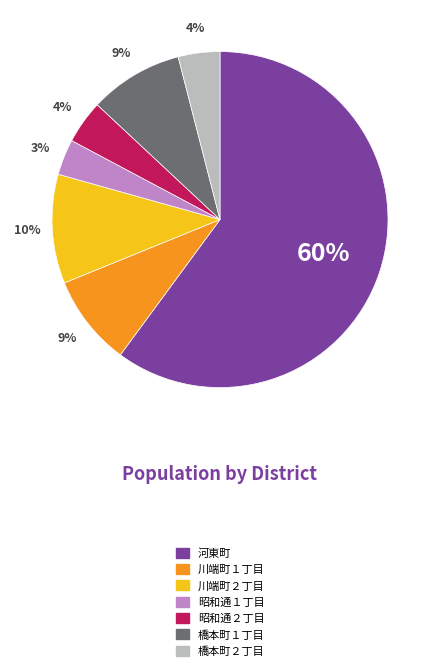

Which slice is the smallest?

昭和通１丁目